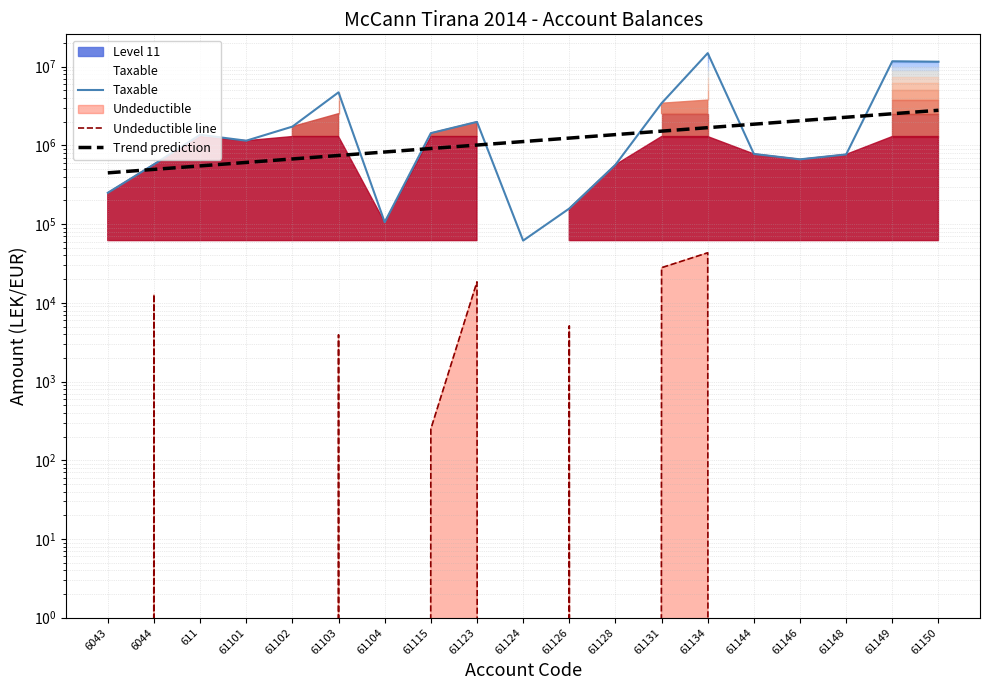

List the series in order of their peak value, highest first.

Taxable, Trend prediction, Undeductible line